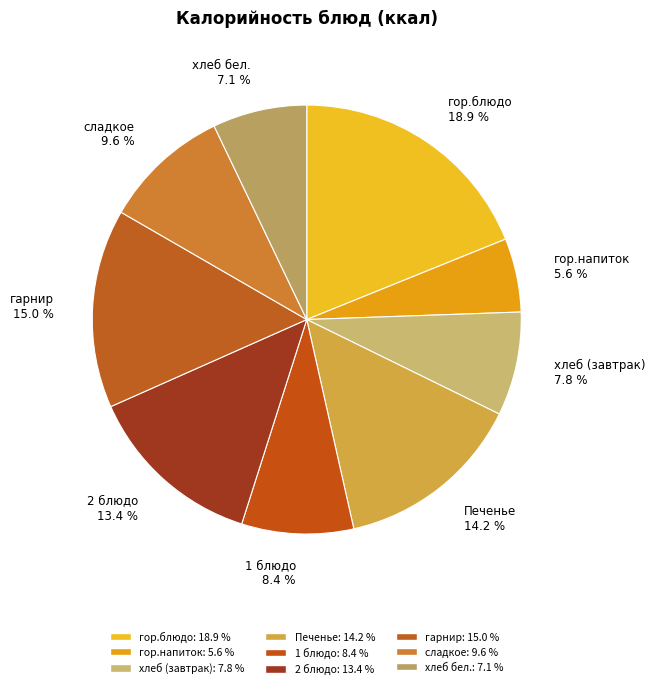

Rank the categories by value from lowest to highest.

гор.напиток, хлеб бел., хлеб (завтрак), 1 блюдо, сладкое, 2 блюдо, Печенье, гарнир, гор.блюдо